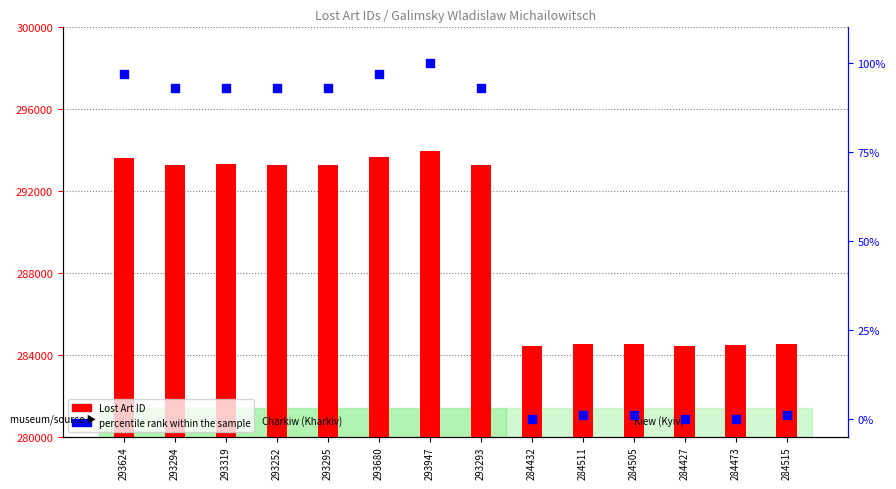

What is the total value across all series at 284505?

284506